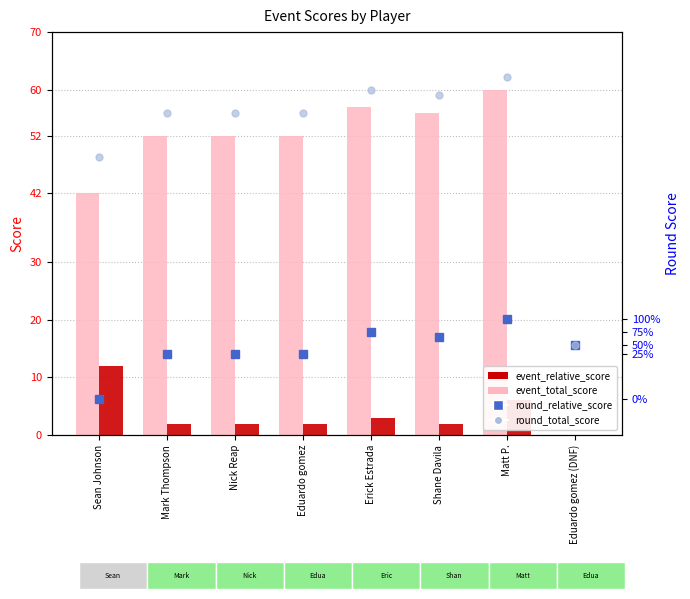

Which has a higher value, Matt P. or Nick Reap?

Matt P.